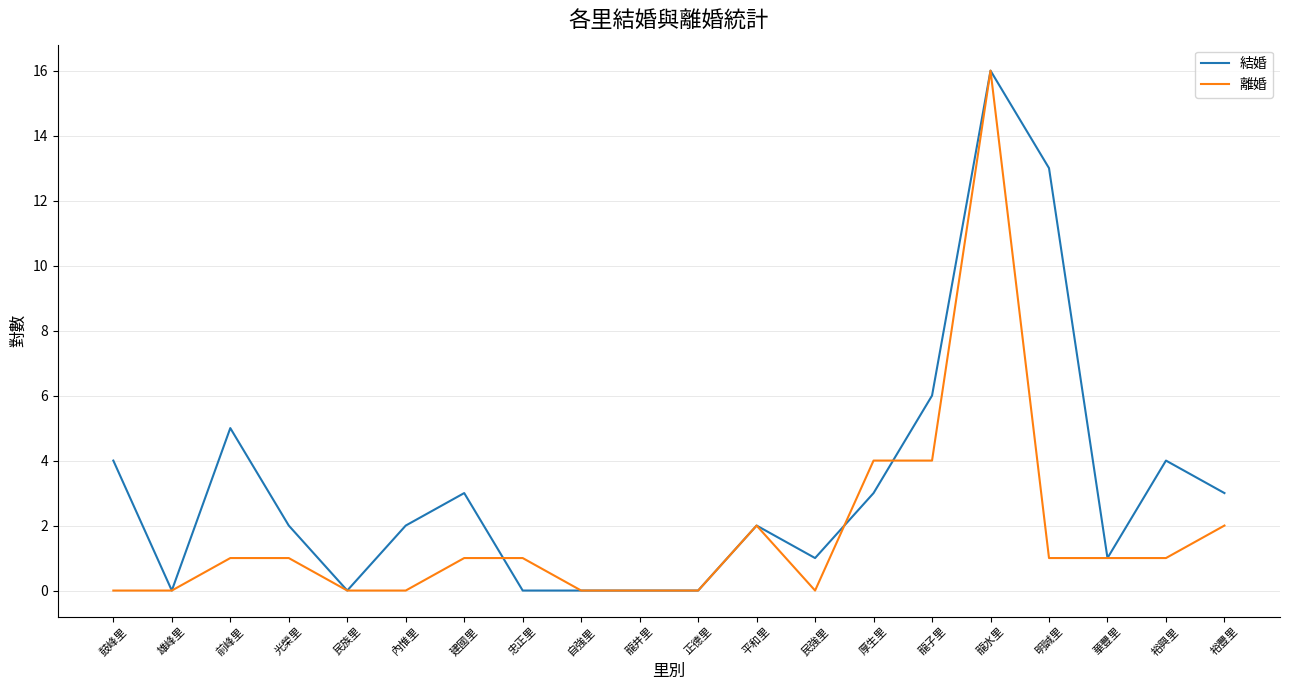

What is the approximate value of 離婚 at 光榮里?

1